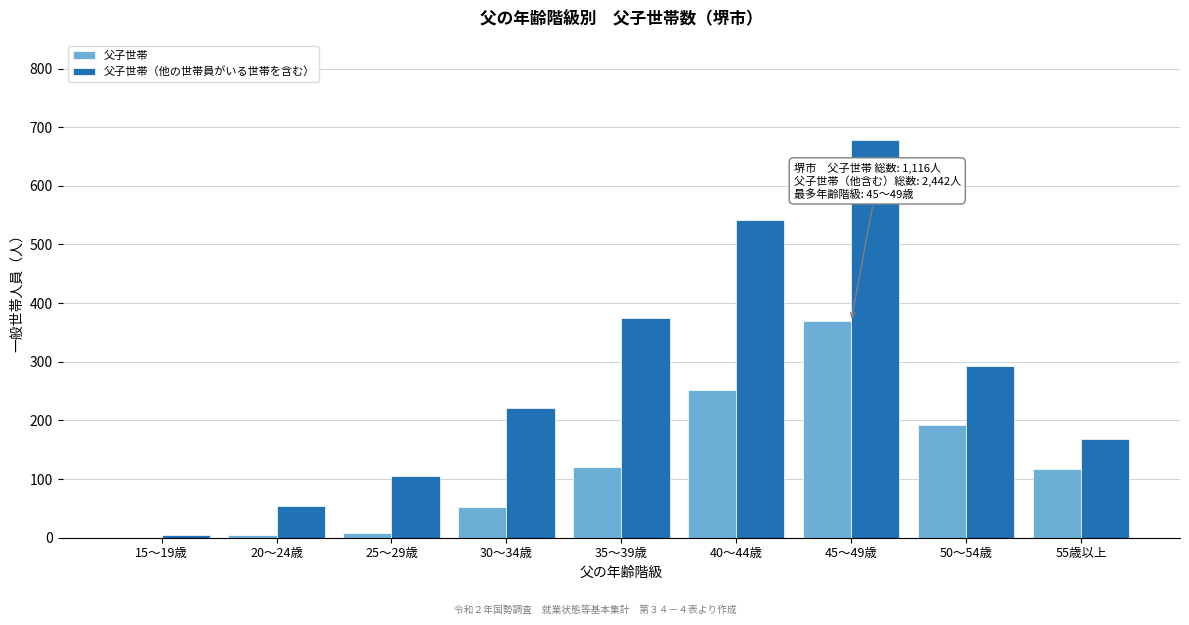

Which series changed the most between 35～39歳 and 45～49歳?

父子世帯（他の世帯員がいる世帯を含む）